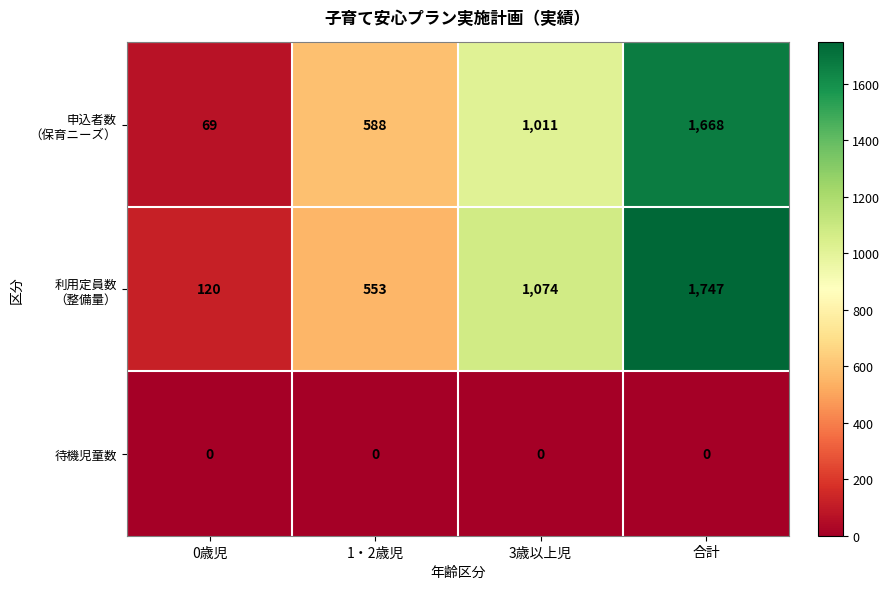

What is the difference between the highest and lowest values at 3歳以上児?

1074